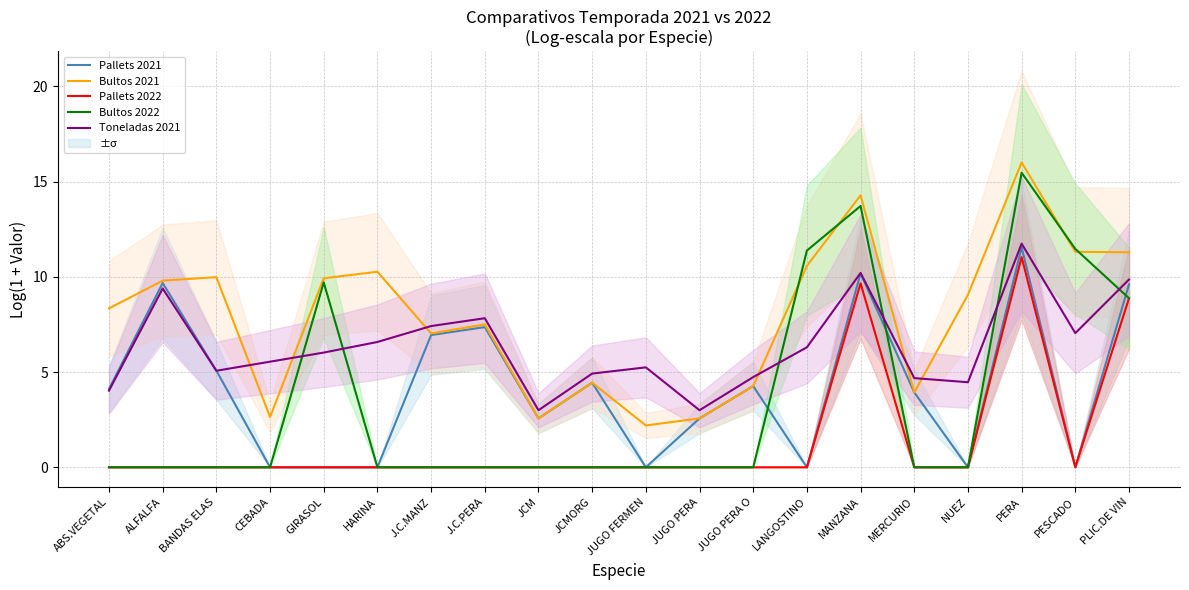

Is this an area chart (filled region under the line)?

No